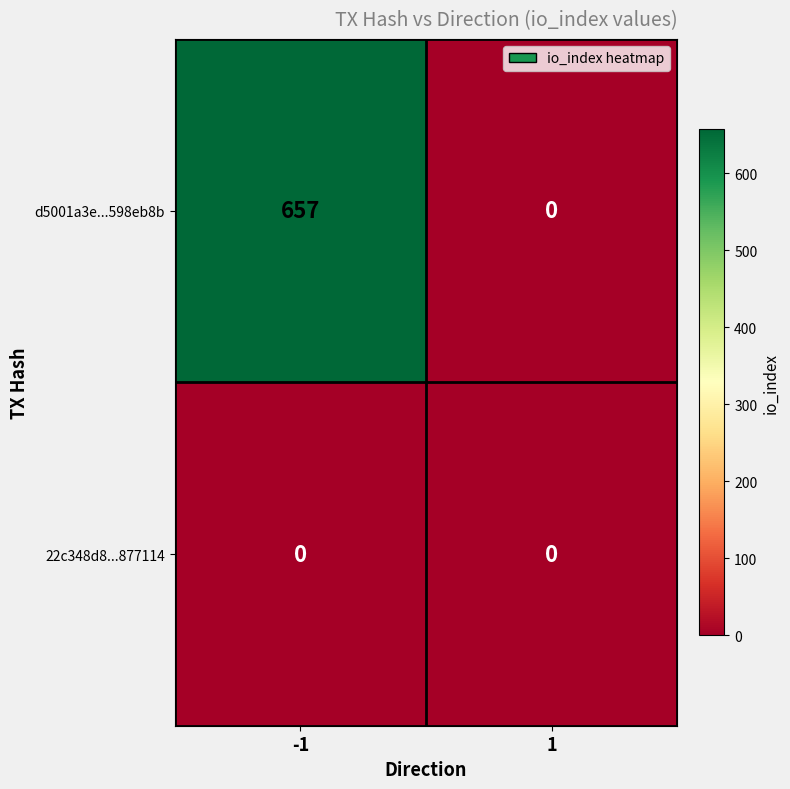

What is the sum of the d5001a3e...598eb8b values at 1 and -1?

657